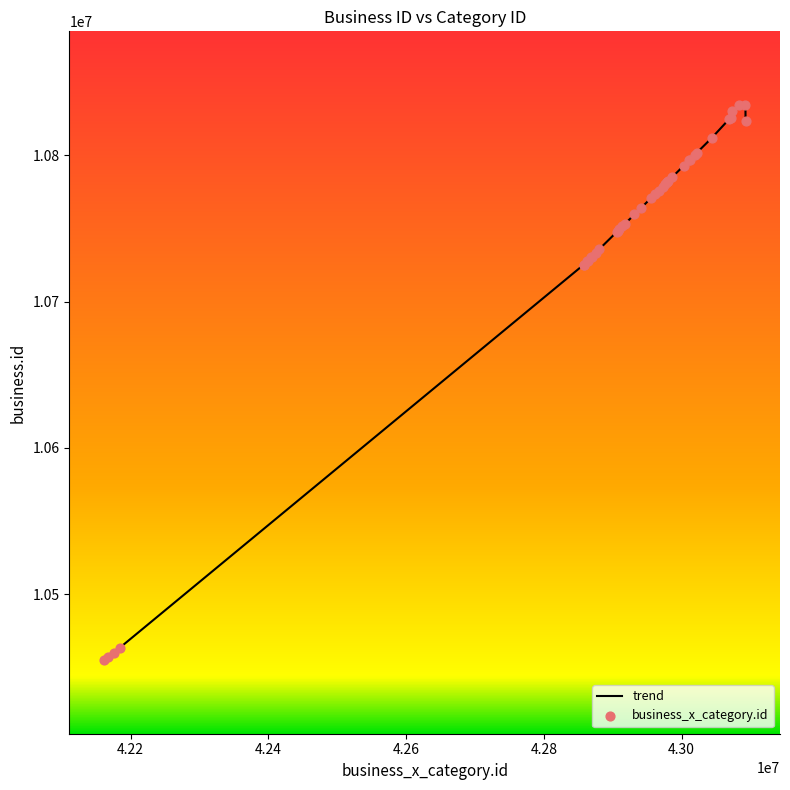

What is the smallest value displayed?

10454921